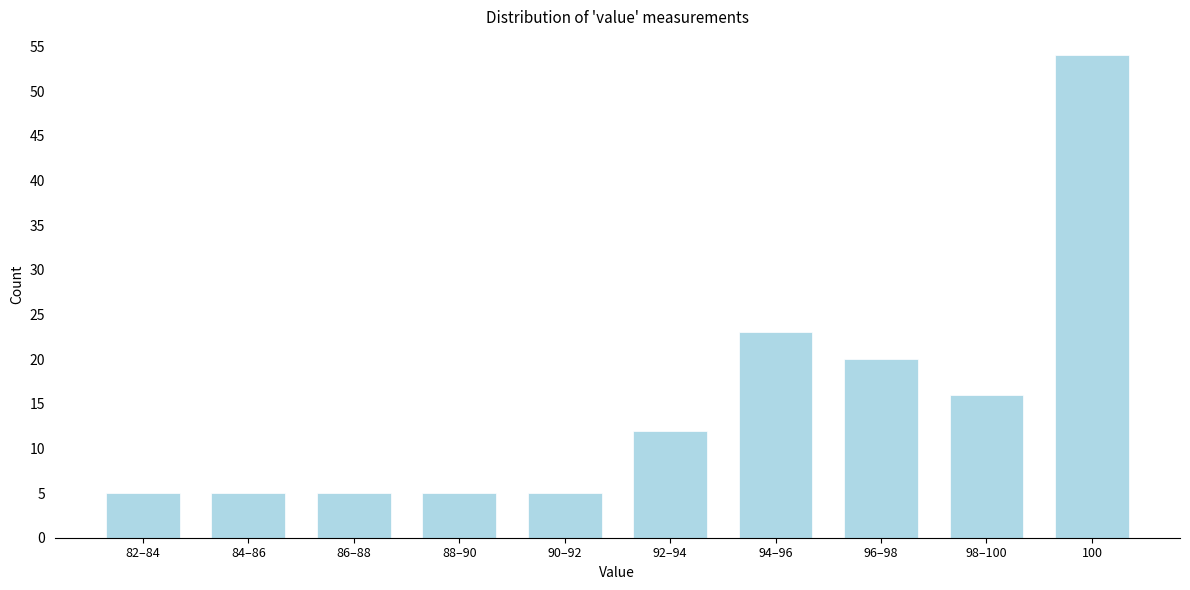

Reading right to left, extract all data points from this chart.

54	16	20	23	12	5	5	5	5	5